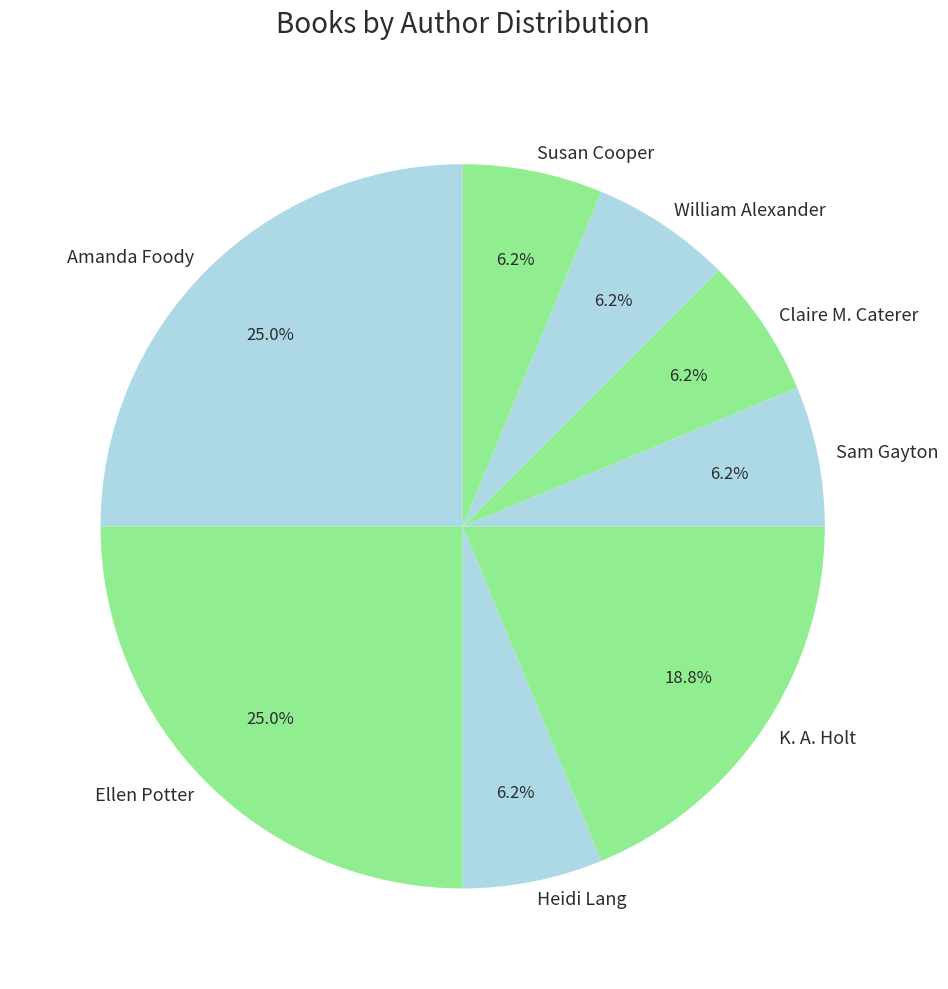

How many slices are in this pie chart?

8